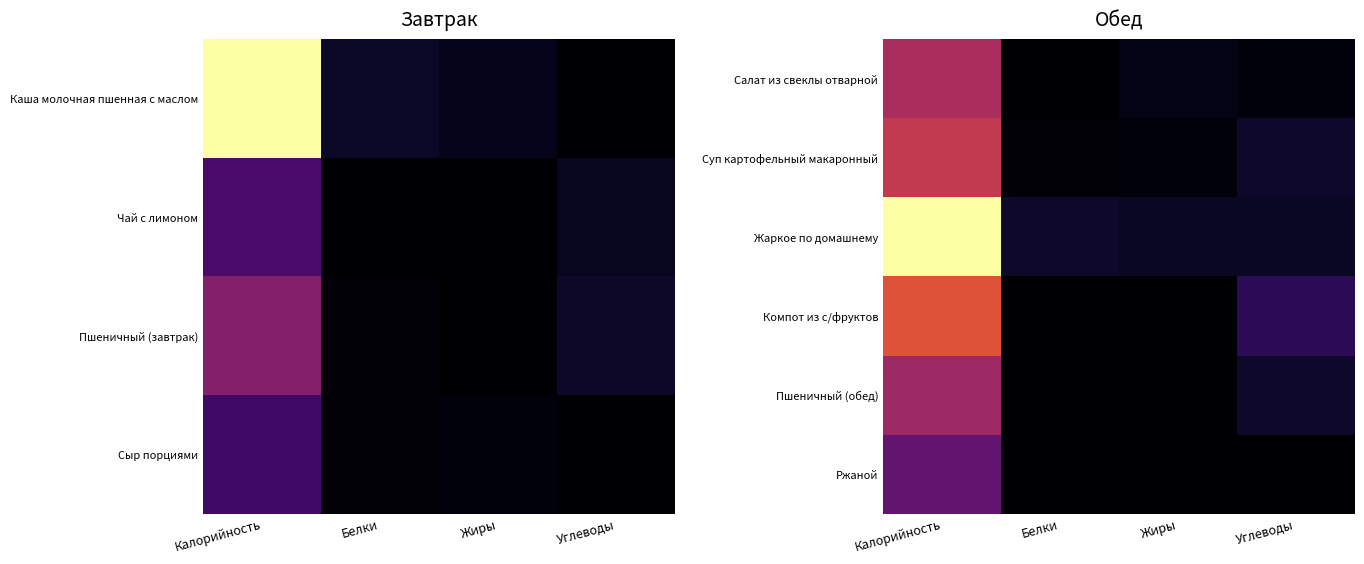

The Салат из свеклы отварной series shows 5.0 at Углеводы. True or false?

True